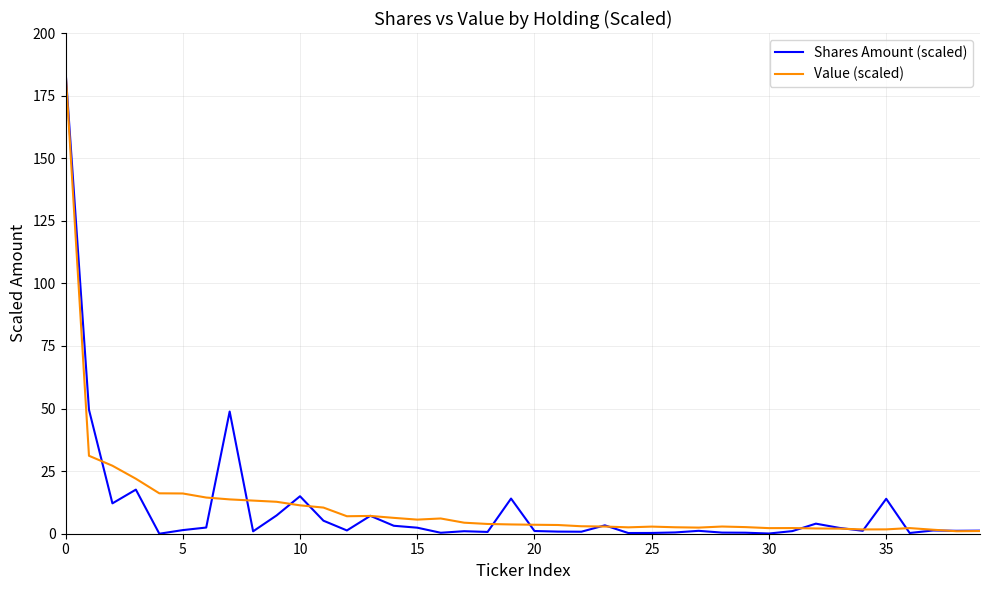

True or false: Value (scaled) and Shares Amount (scaled) cross at least once.

True